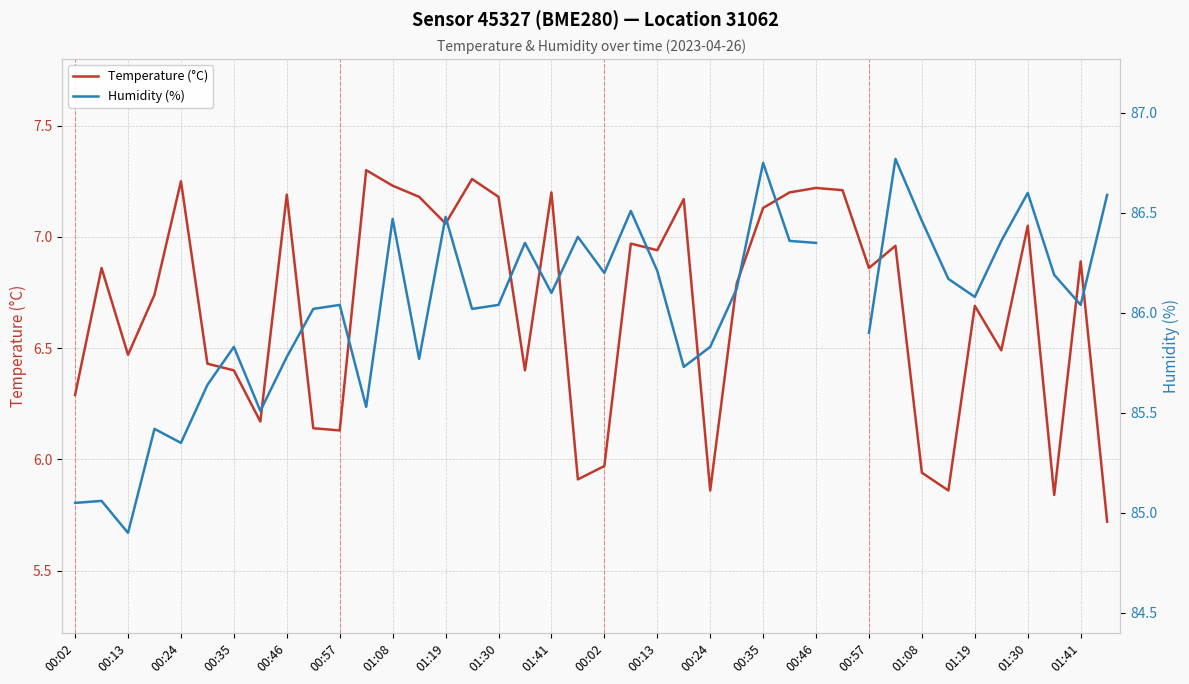

Count the number of data series in this chart.

2